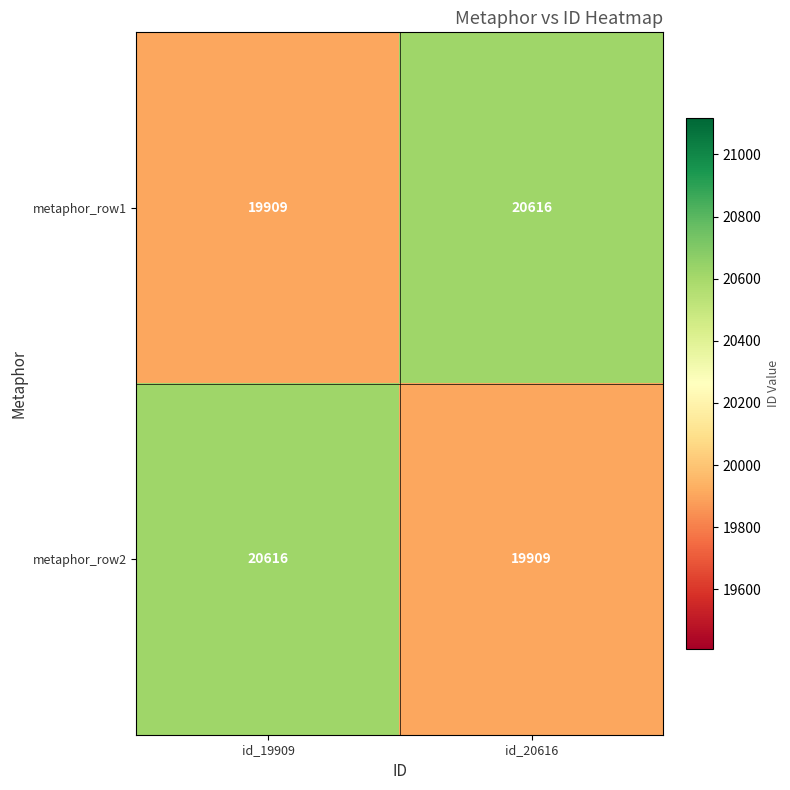

What is the sum of all metaphor_row1 values?

40525